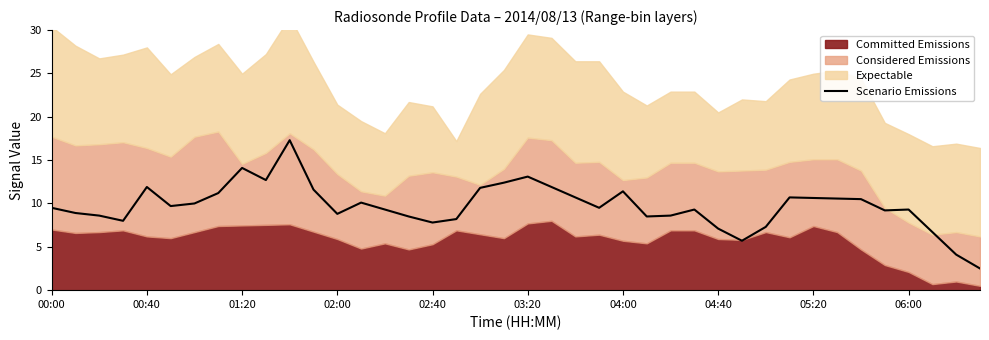

What is the lowest value of the Scenario Emissions series?

2.5